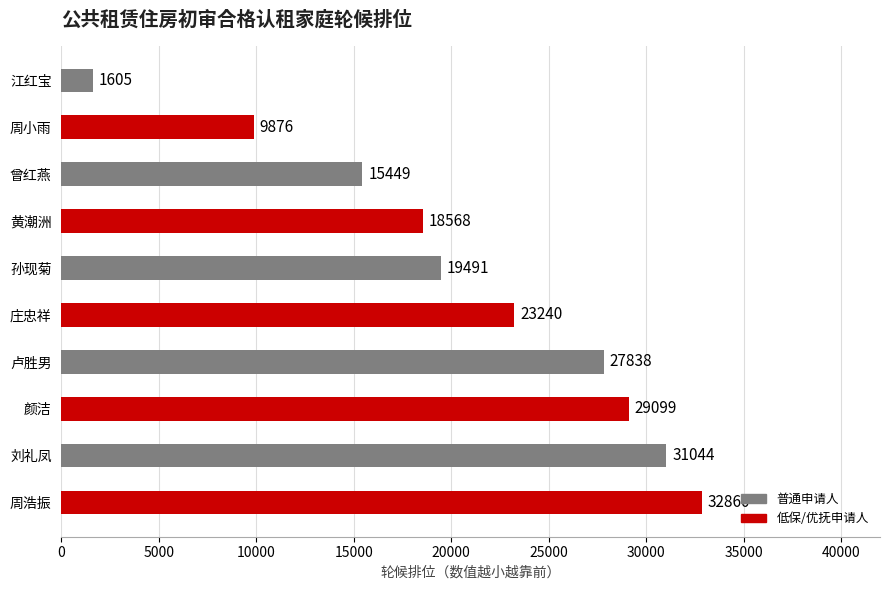

How many bars are there in total?

10